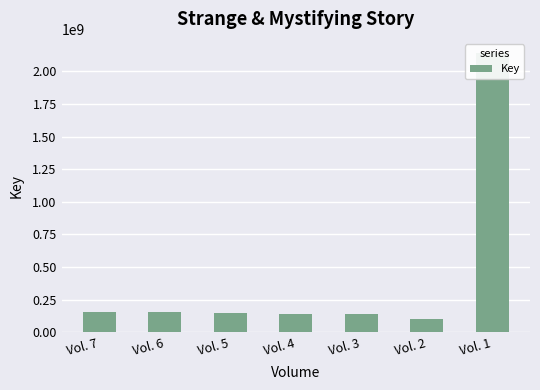

Rank the categories by value from highest to lowest.

Vol. 1, Vol. 7, Vol. 6, Vol. 5, Vol. 4, Vol. 3, Vol. 2